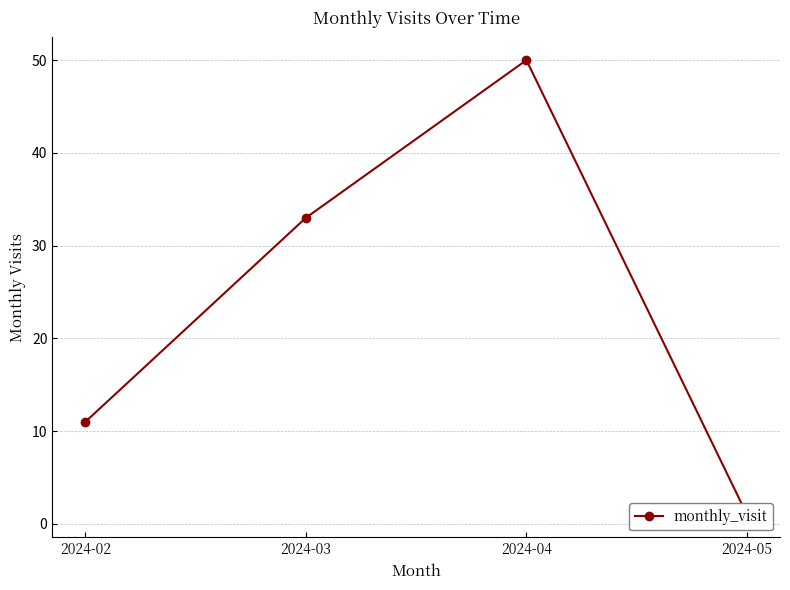

What is the sum of the values at 2024-03 and 2024-04?

83